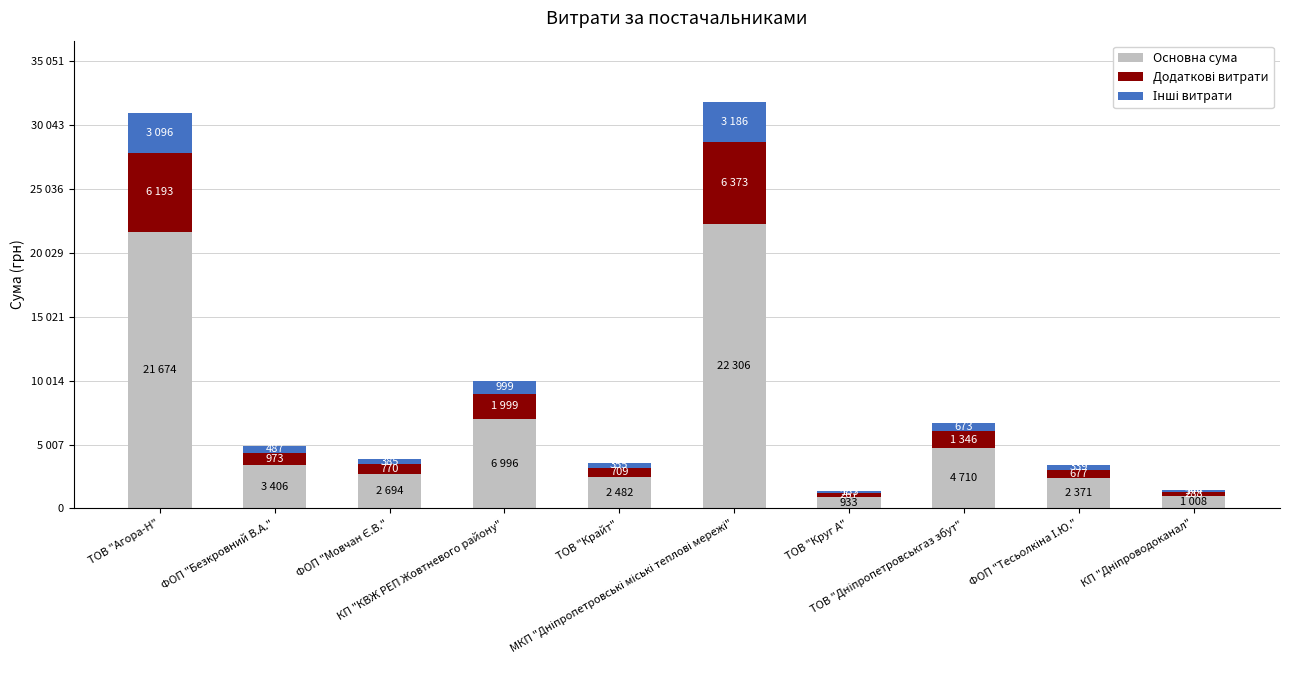

What position from the left is КП "КВЖ РЕП Жовтневого району"?

4